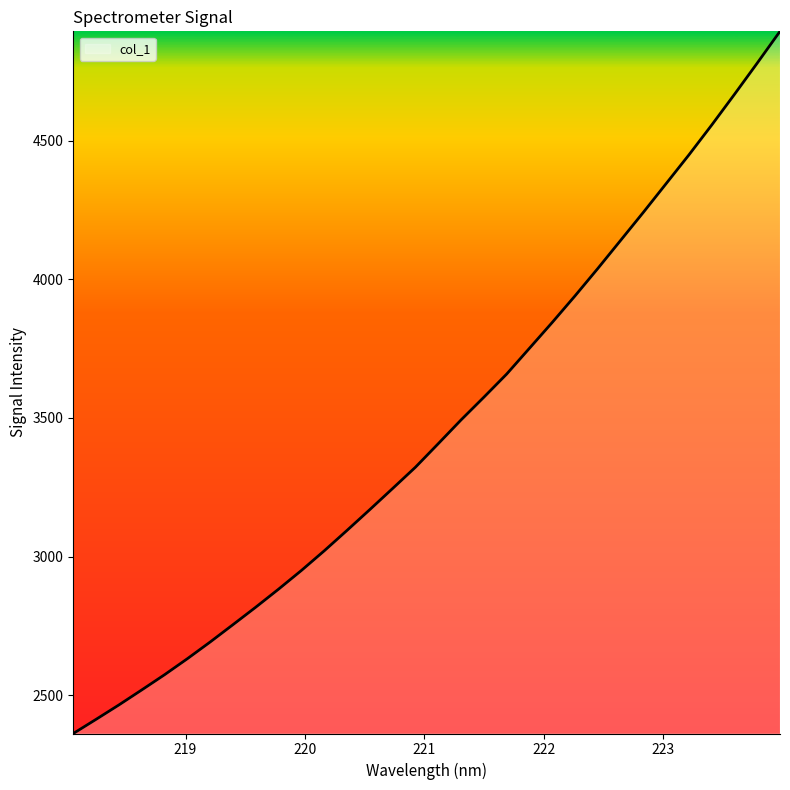

What is the greatest value displayed?

4893.5